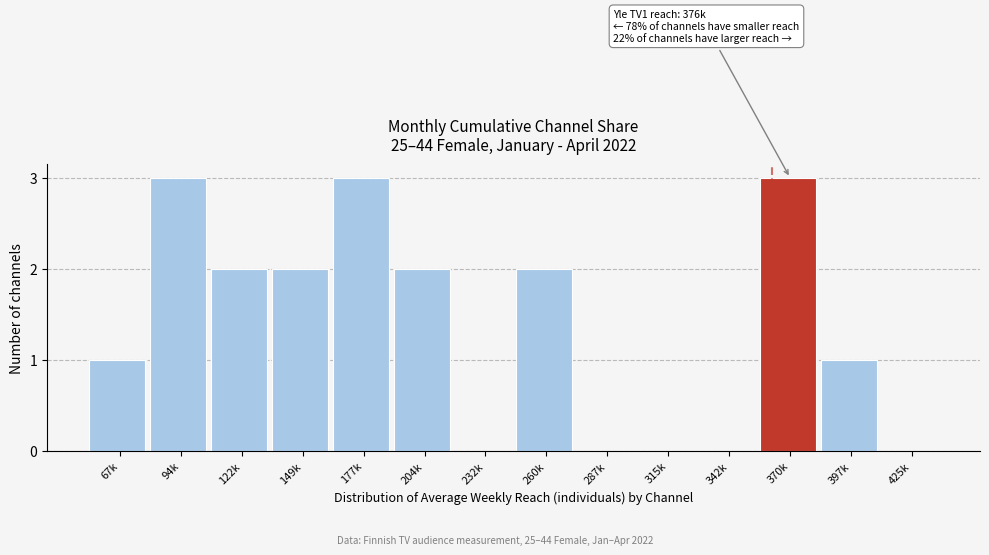

Reading left to right, list all the values displayed in this chart.

67k=1	94k=3	122k=2	149k=2	177k=3	204k=2	232k=0	260k=2	287k=0	315k=0	342k=0	370k=3	397k=1	425k=0